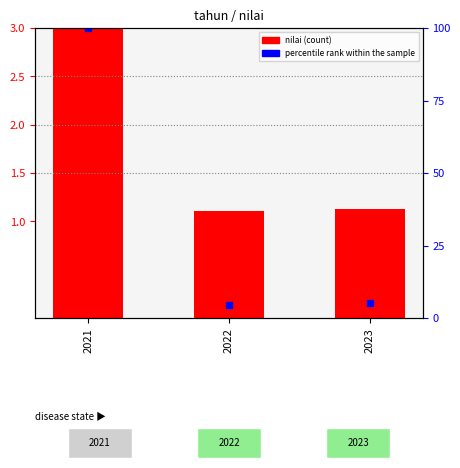

At which category does the chart reach its peak across all series?

2021